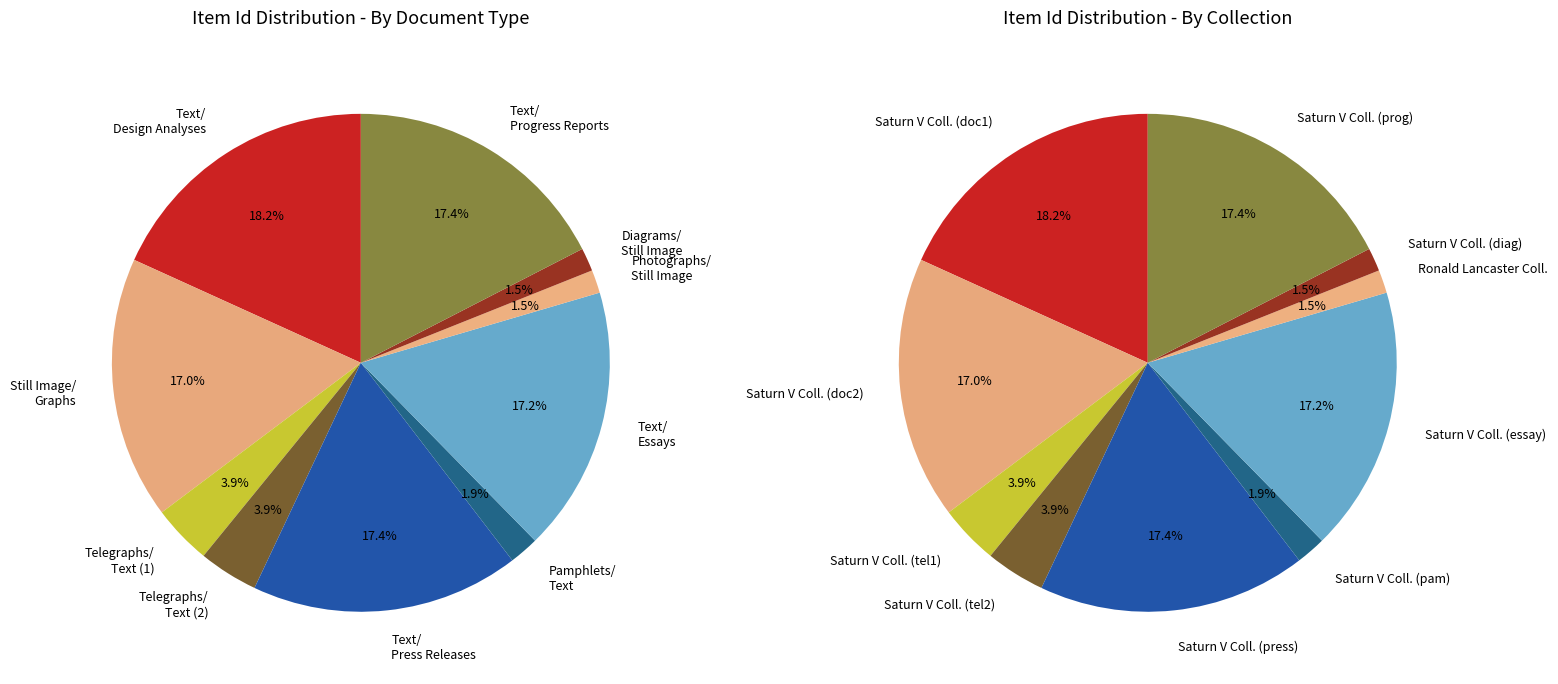

Is it true that Text/Essays is 17% of the pie?

True